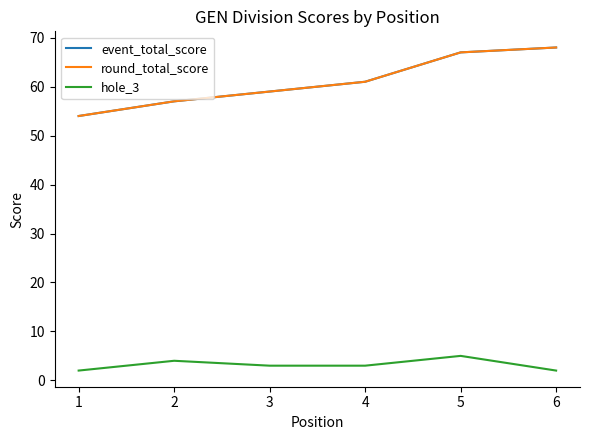

What is the difference between the hole_3 values at 5 and 2?

1